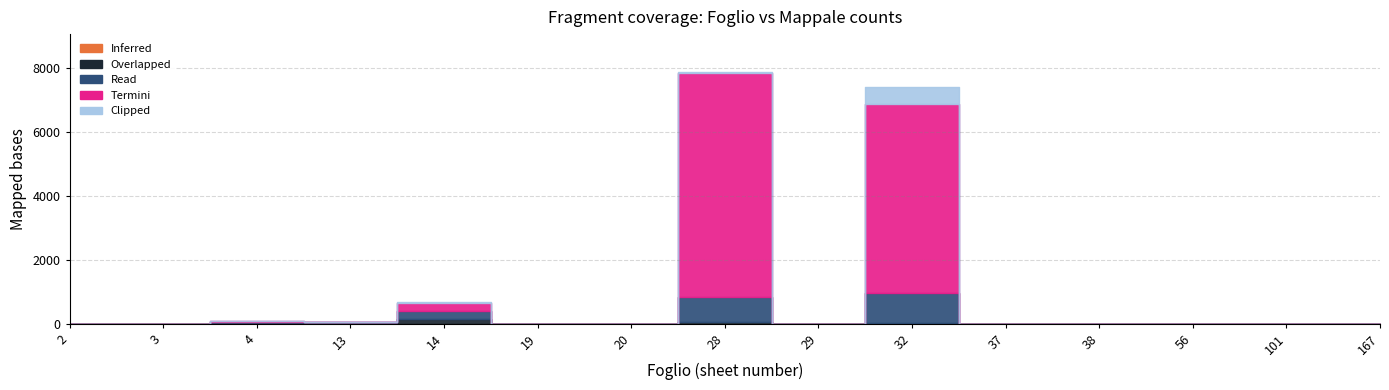

Count the number of categories in the chart.

15